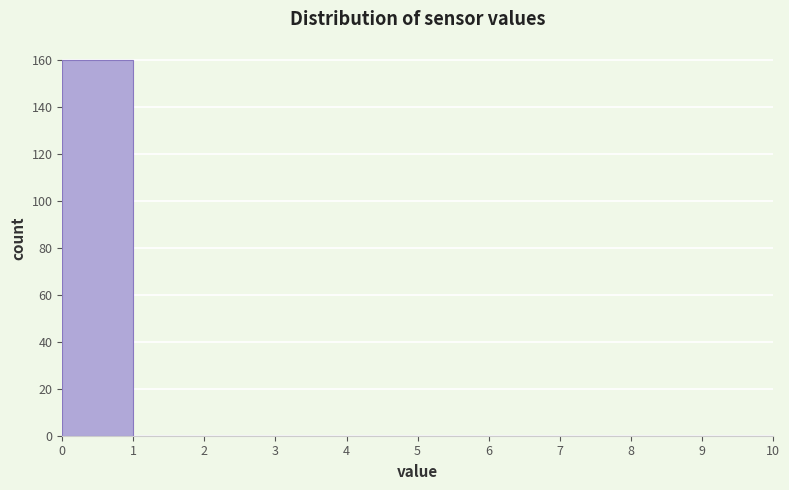

Over which range of the x-axis is the bar tallest?

0 to 1